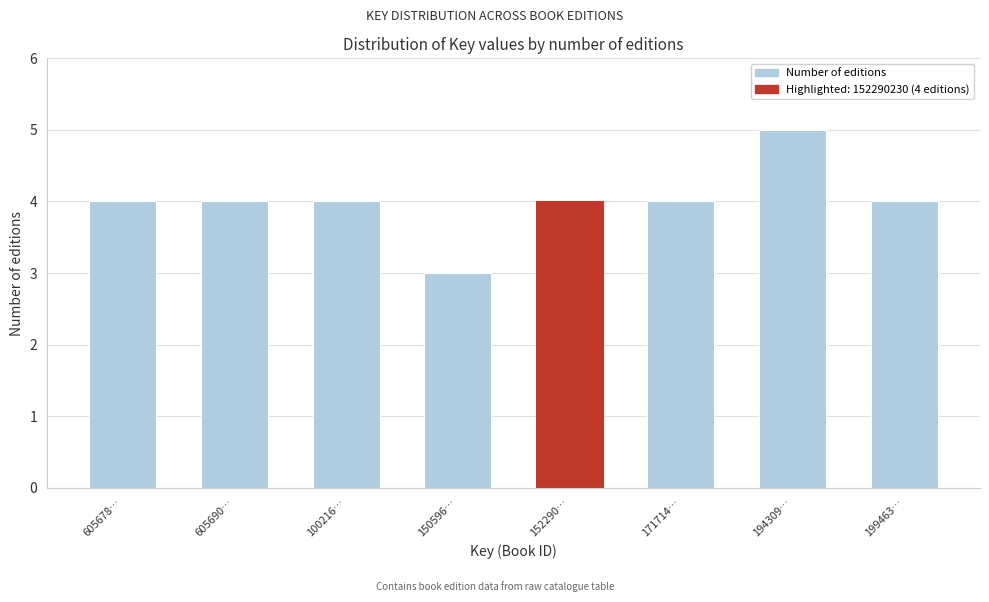

Reading left to right, transcribe all the data shown in this chart.

4	4	4	3	4	4	5	4